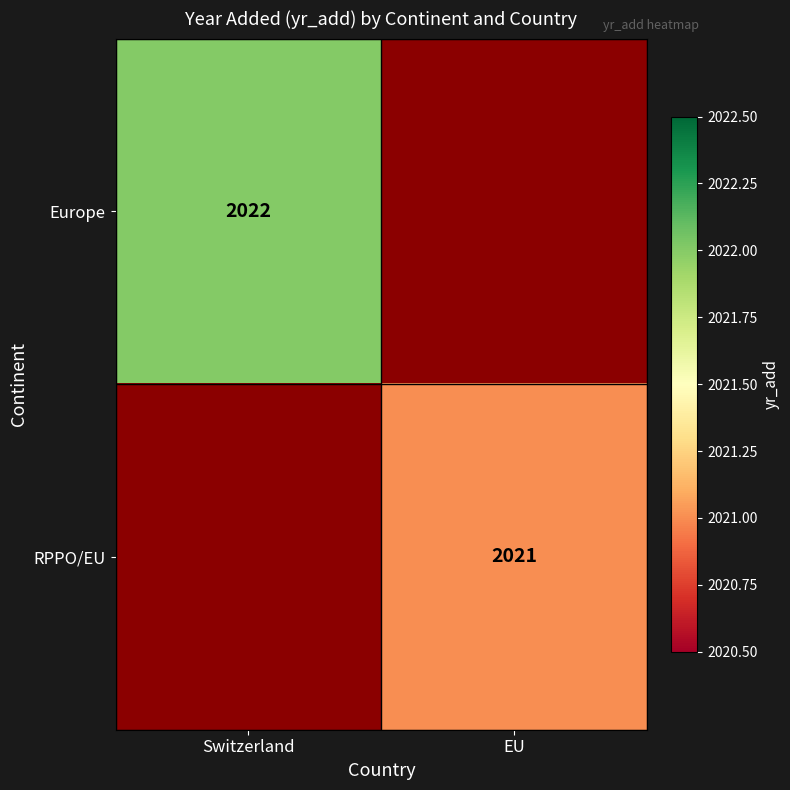

What is the smallest value displayed?

2021.0